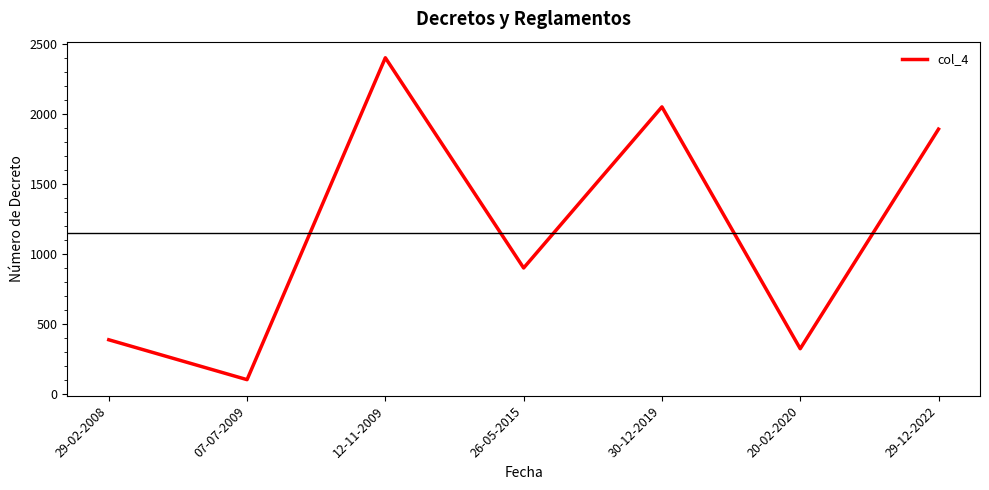

What is the minimum value shown in the chart?

103